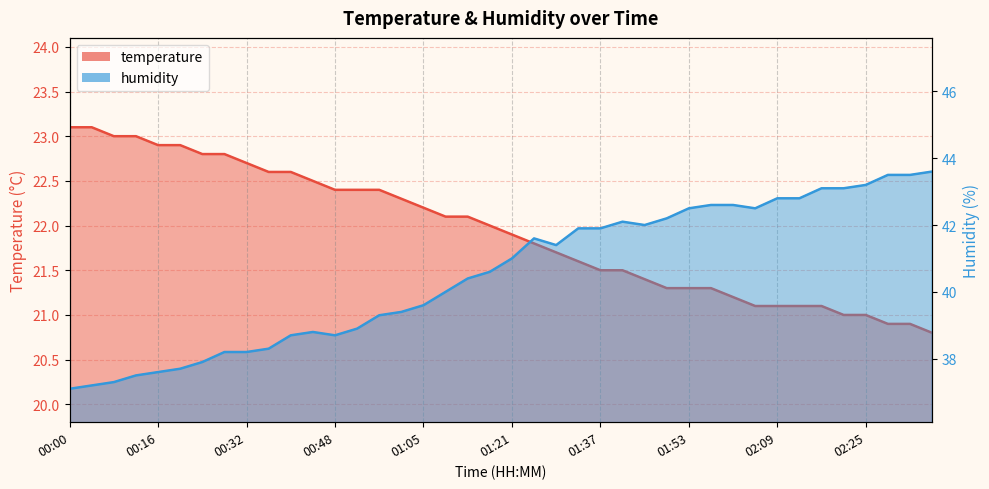

What is the sum of all humidity values?

1621.3